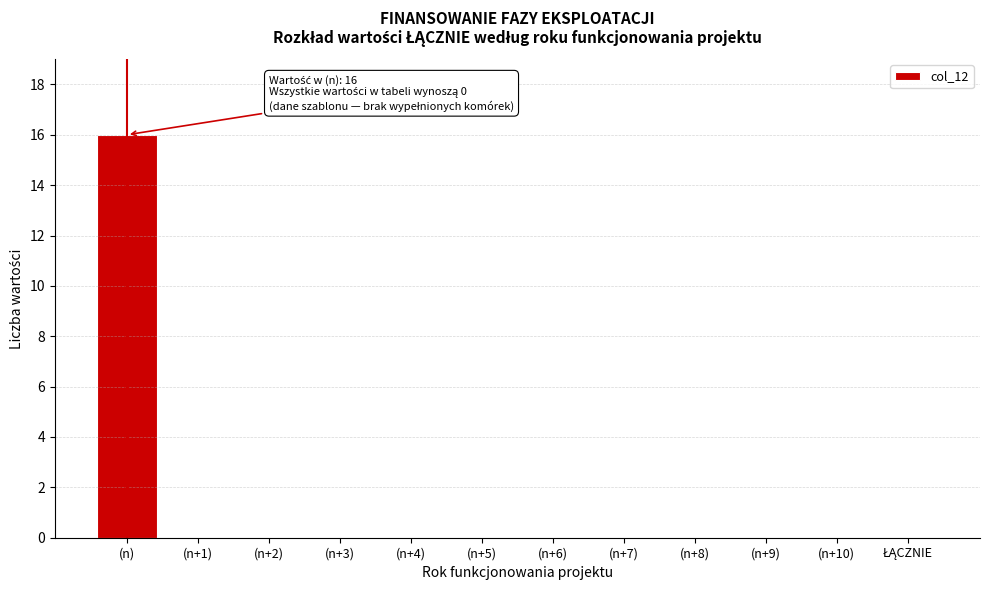

What is the maximum value shown in the chart?

16